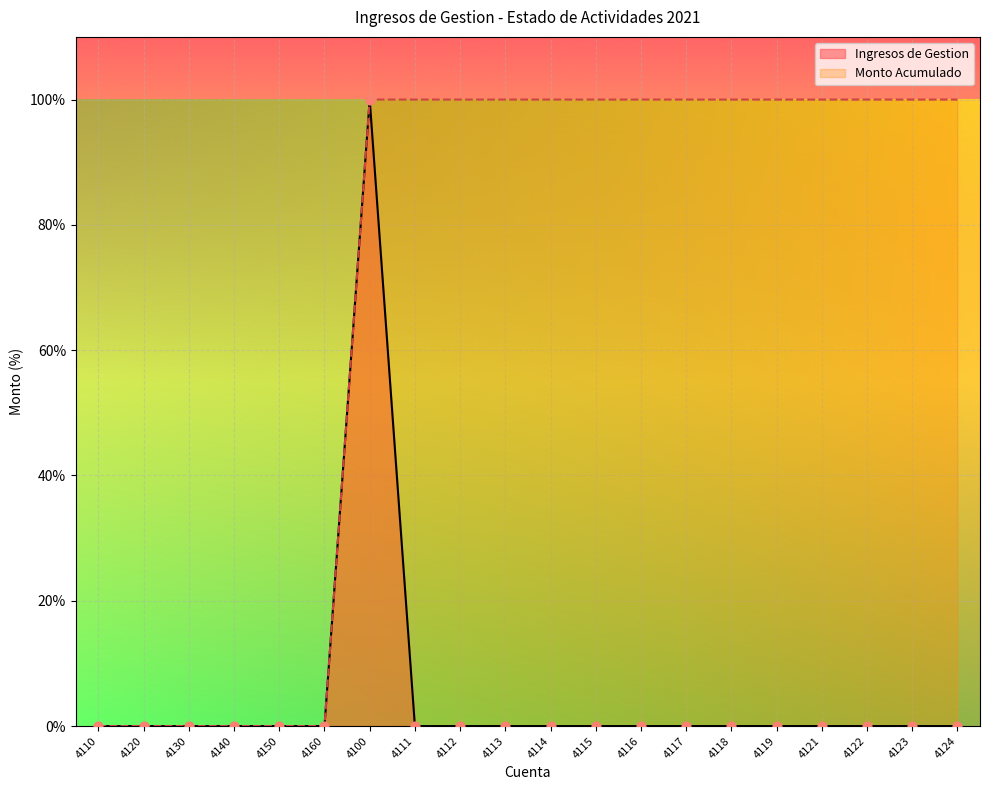

What are all the series names shown in the legend?

Ingresos de Gestion, Monto Acumulado